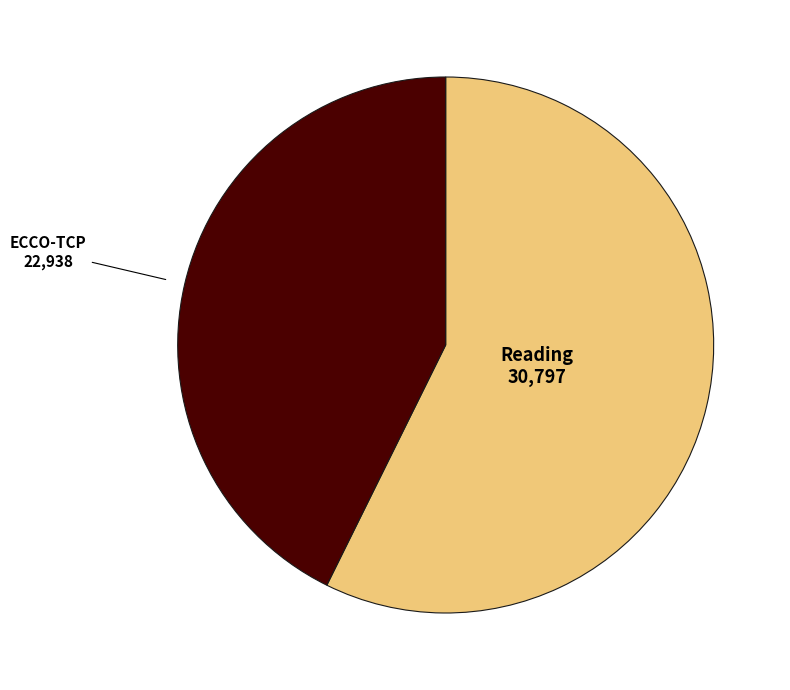

Count the number of slices in the pie.

2